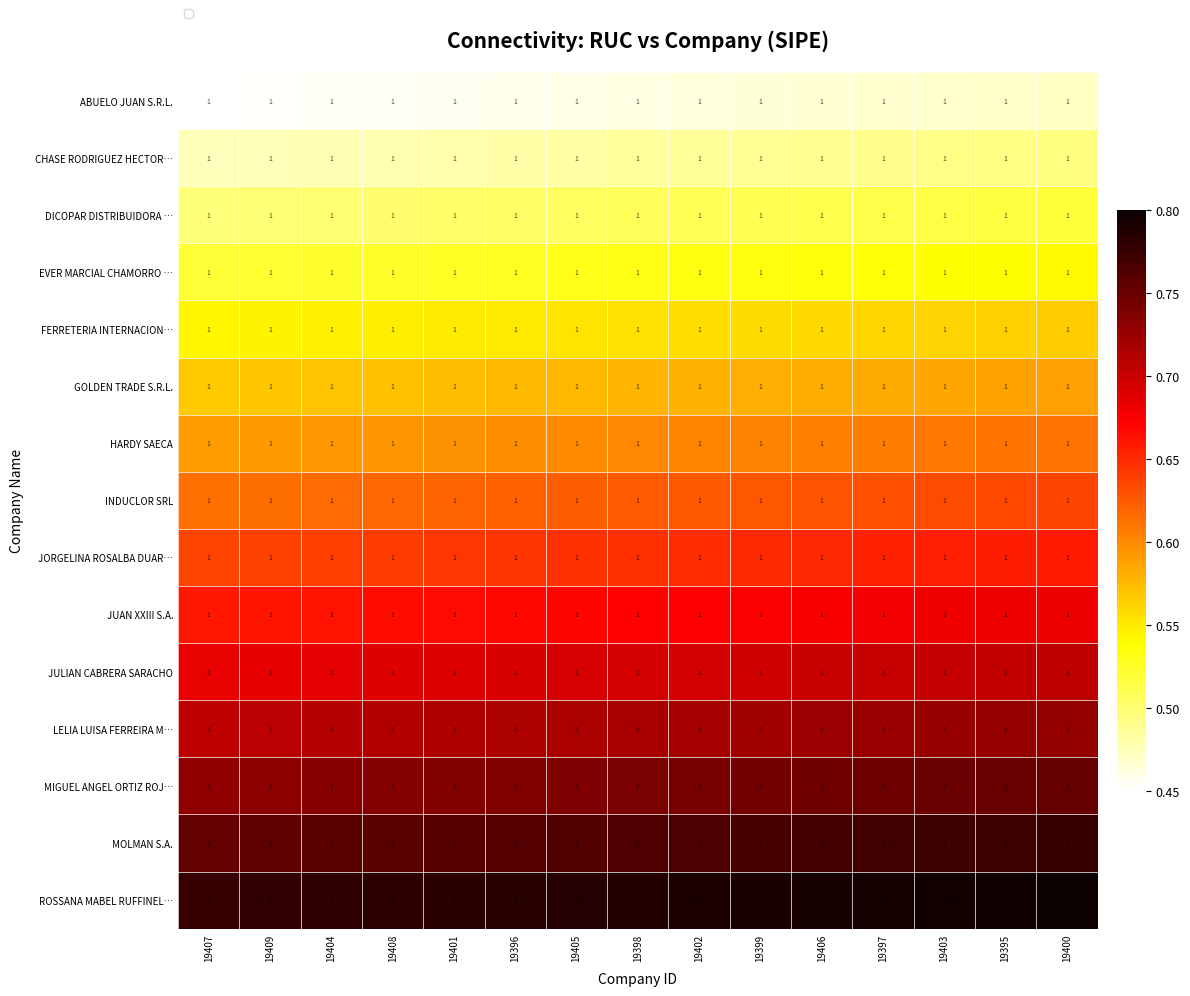

At 19396, list the series in order from largest to smallest.

ROSSANA MABEL RUFFINEL…, MOLMAN S.A., MIGUEL ANGEL ORTIZ ROJ…, LELIA LUISA FERREIRA M…, JULIAN CABRERA SARACHO, JUAN XXIII S.A., JORGELINA ROSALBA DUAR…, INDUCLOR SRL, HARDY SAECA, GOLDEN TRADE S.R.L., FERRETERIA INTERNACION…, EVER MARCIAL CHAMORRO …, DICOPAR DISTRIBUIDORA …, CHASE RODRIGUEZ HECTOR…, ABUELO JUAN S.R.L.